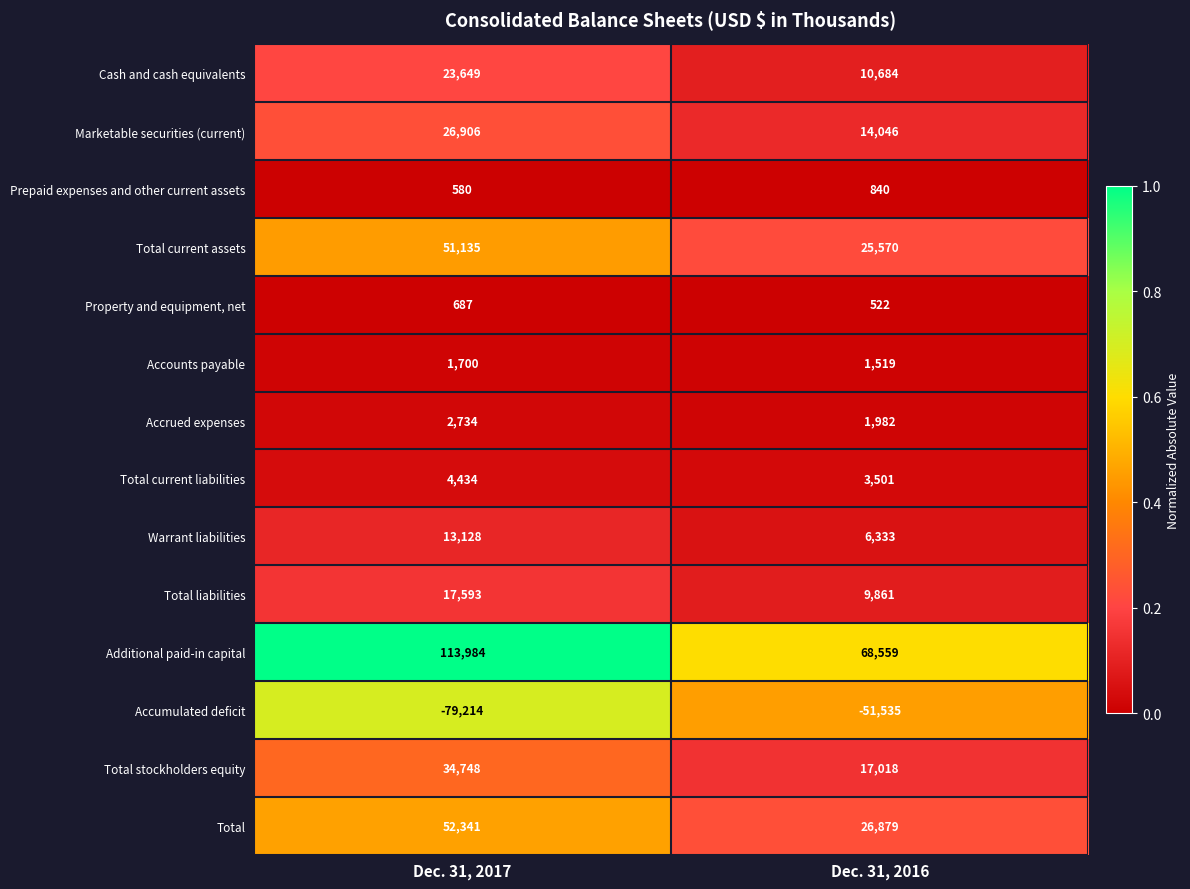

Reading left to right, extract all data points from this chart.

Cash and cash equivalents: 23649	10684
Marketable securities (current): 26906	14046
Prepaid expenses and other current assets: 580	840
Total current assets: 51135	25570
Property and equipment, net: 687	522
Accounts payable: 1700	1519
Accrued expenses: 2734	1982
Total current liabilities: 4434	3501
Warrant liabilities: 13128	6333
Total liabilities: 17593	9861
Additional paid-in capital: 113984	68559
Accumulated deficit: -79214	-51535
Total stockholders equity: 34748	17018
Total: 52341	26879